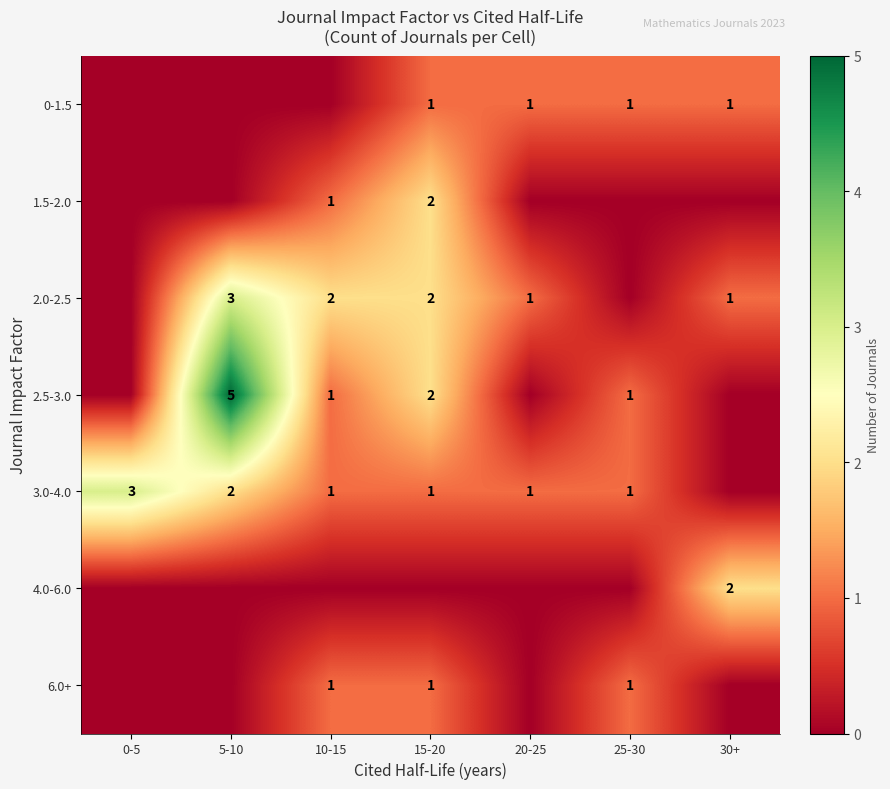

At how many categories does at least one series exceed 0?

7